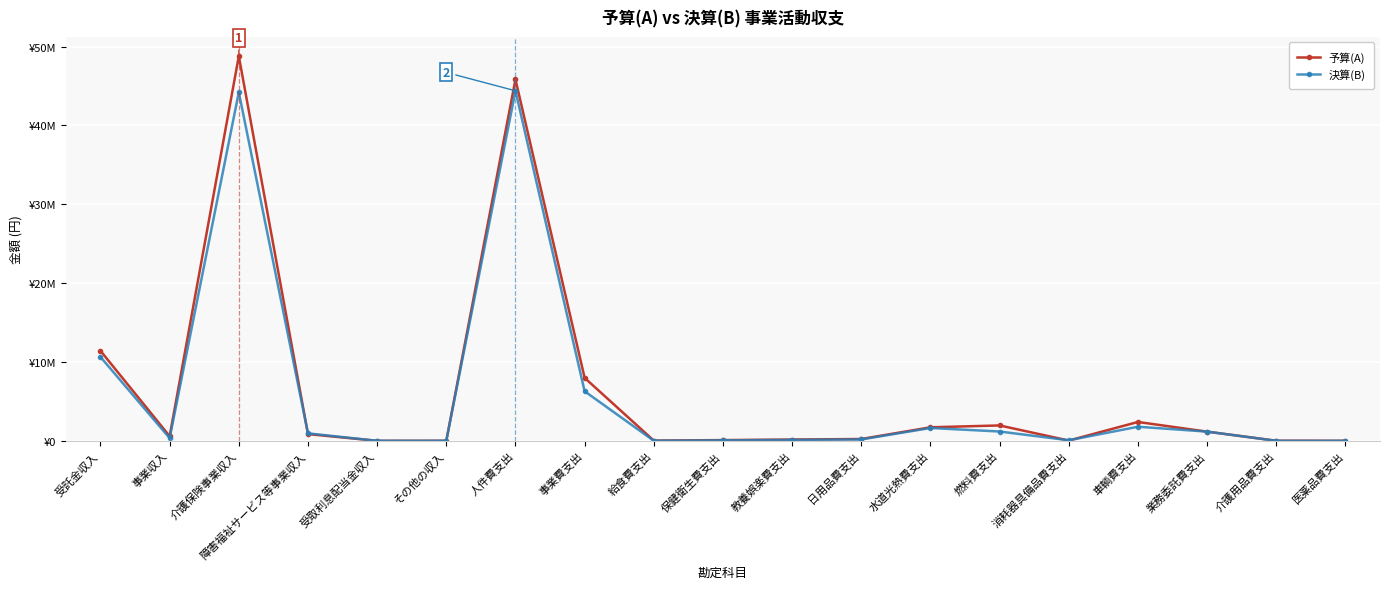

At which label does 予算(A) reach its peak?

介護保険事業収入